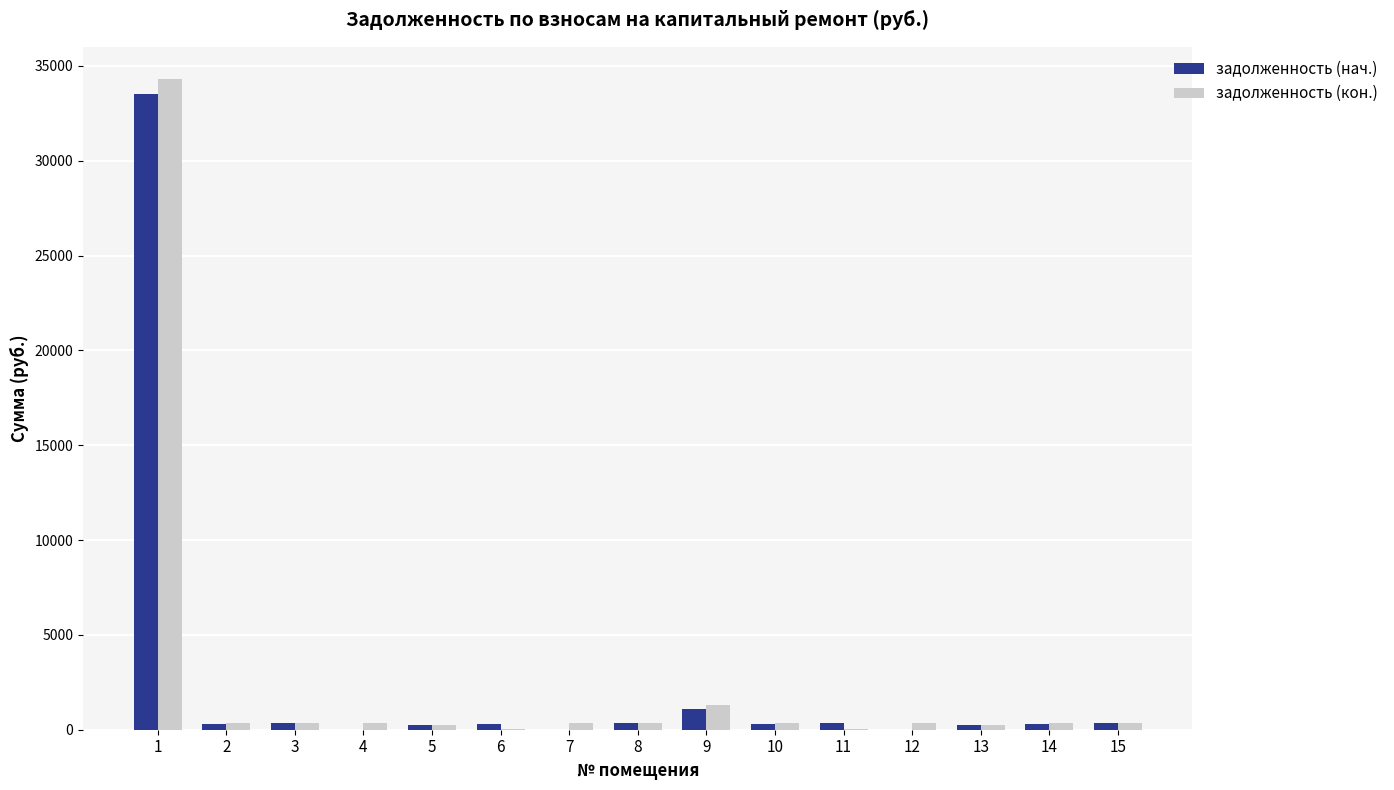

How many series are shown in this chart?

2